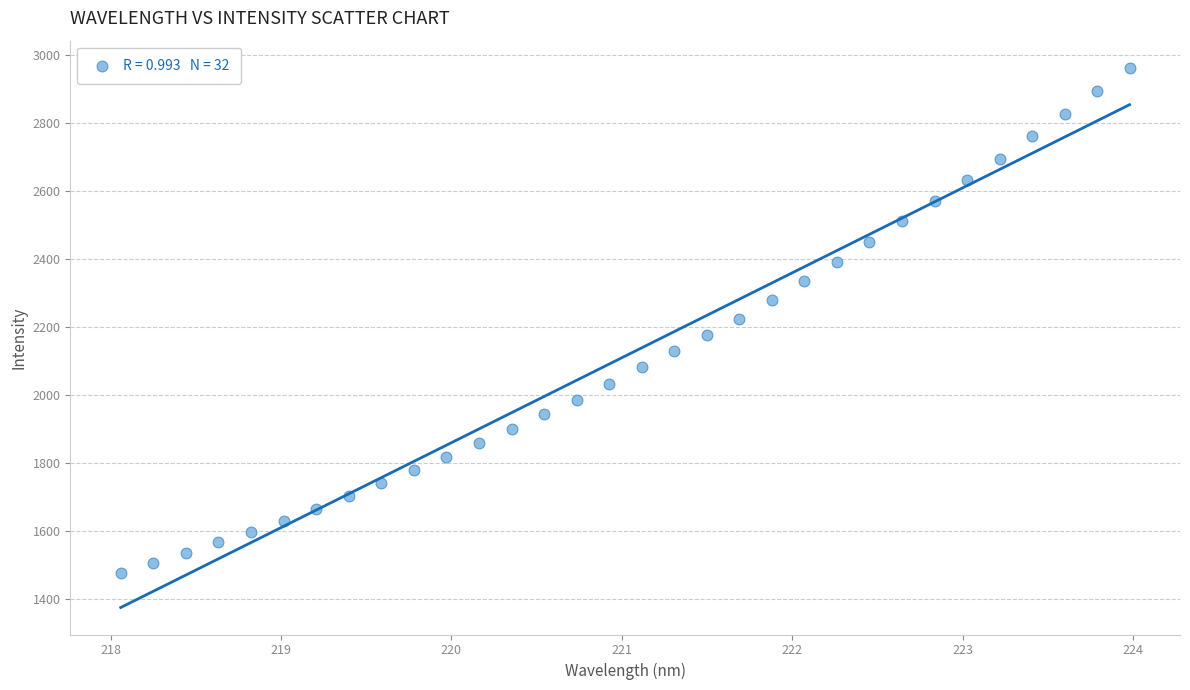

What is the range of Y values (max minus min)?

1486.5